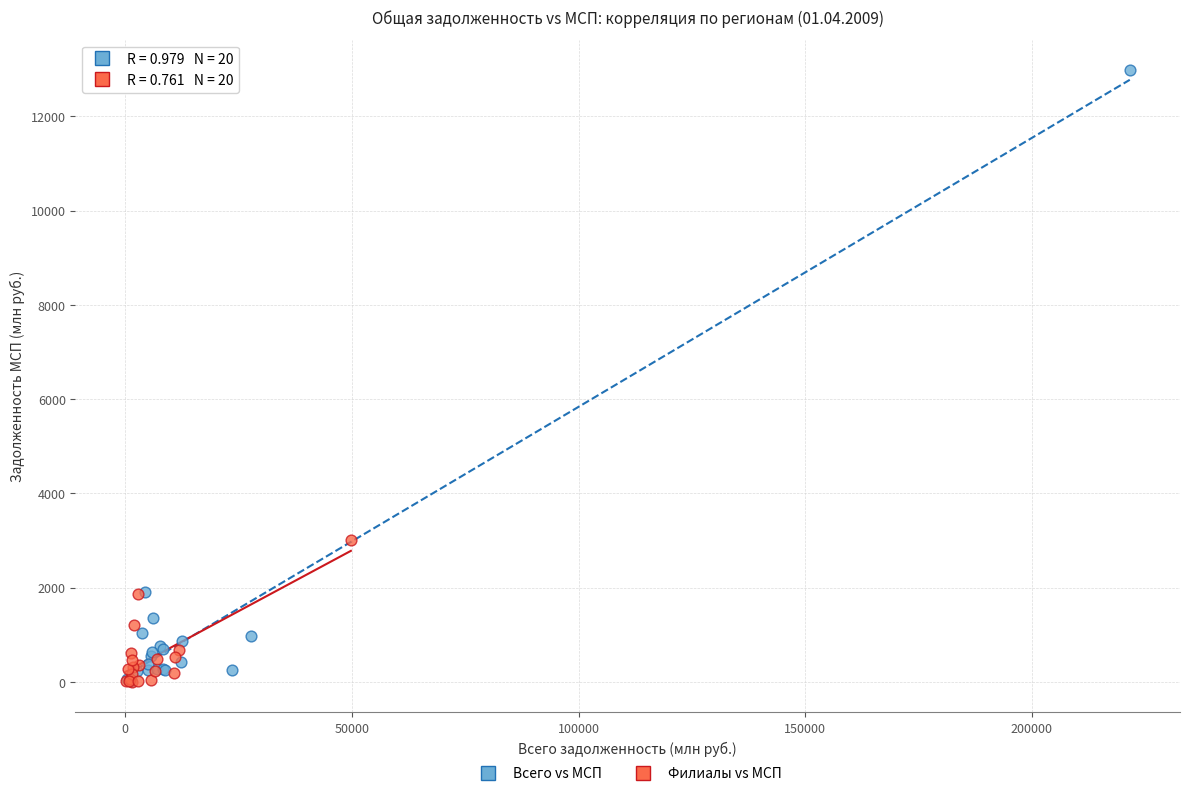

Which series has the widest spread of Y values?

Всего vs МСП